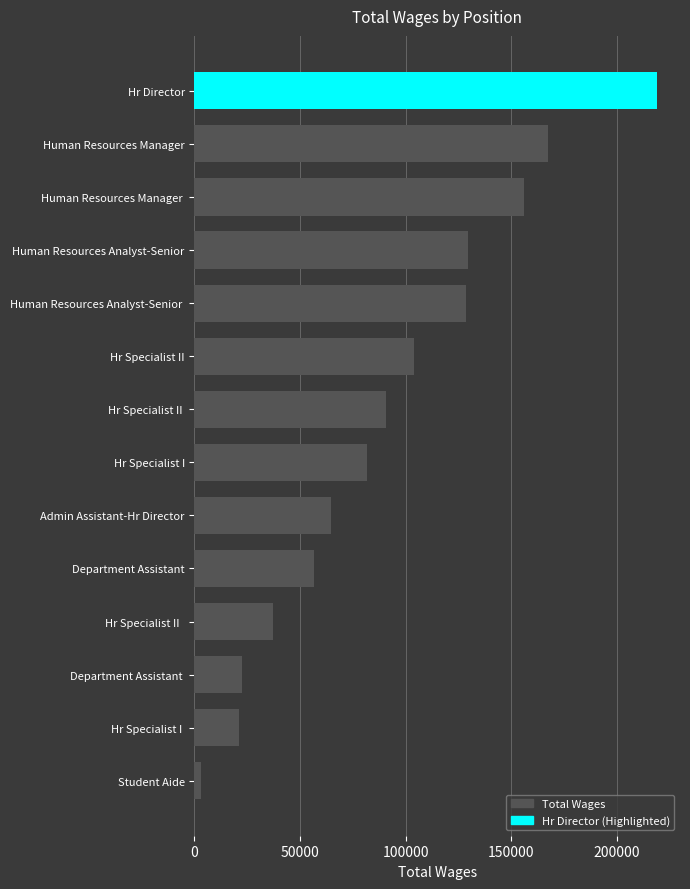

The chart shows a value of 37066 at Hr Specialist II  . True or false?

True